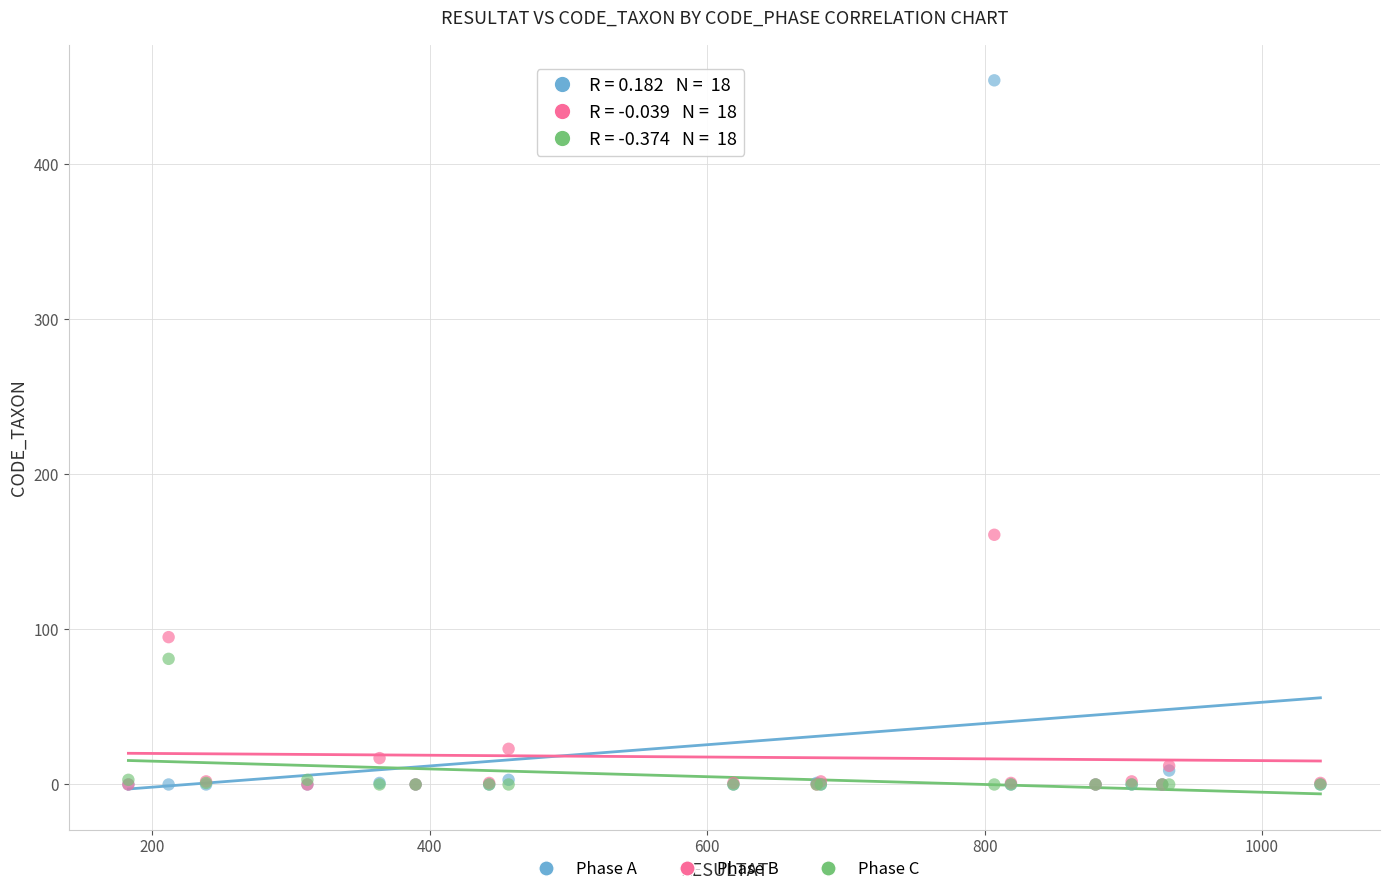

Which series contains the highest Y value?

Phase A